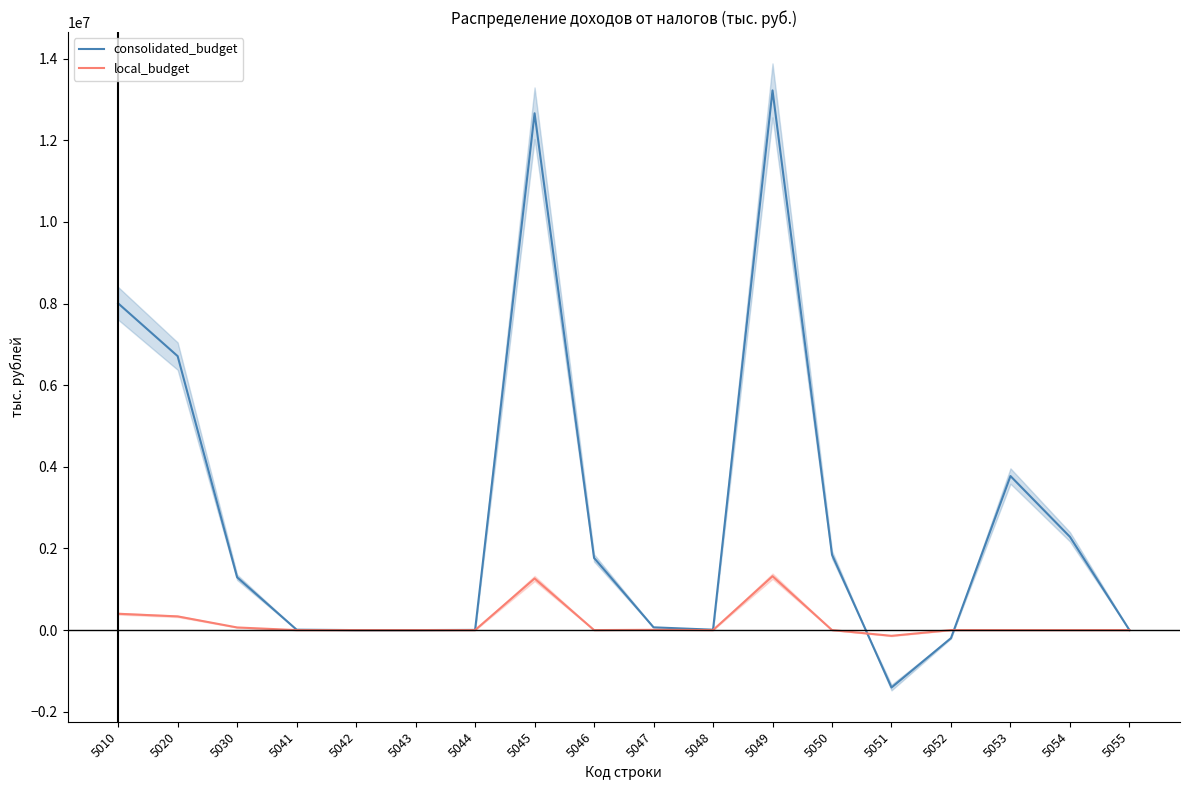

What is the smallest value displayed?

-1407093